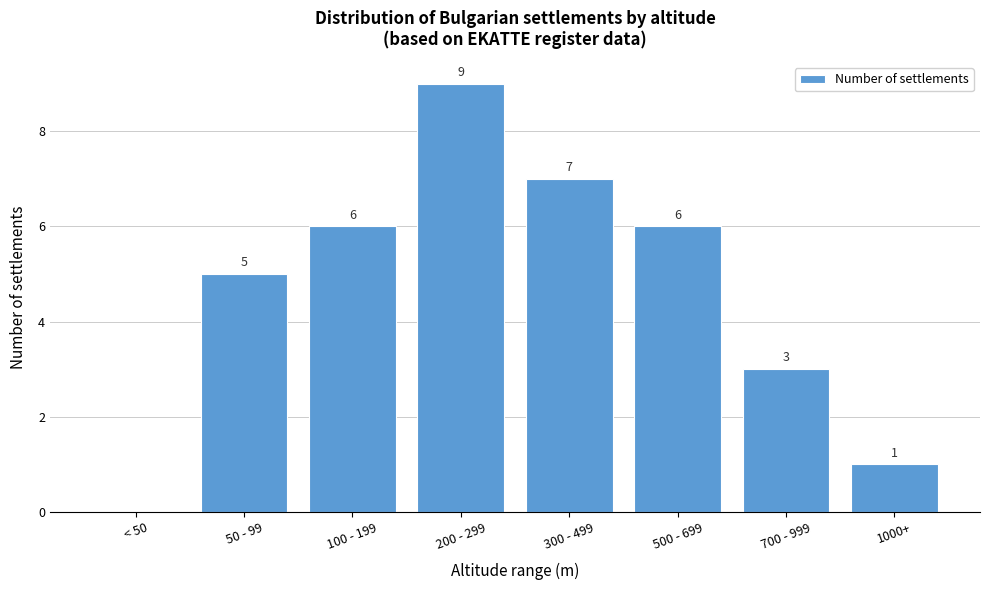

Reading right to left, list all the values displayed in this chart.

1000+=1	700 - 999=3	500 - 699=6	300 - 499=7	200 - 299=9	100 - 199=6	50 - 99=5	< 50=0